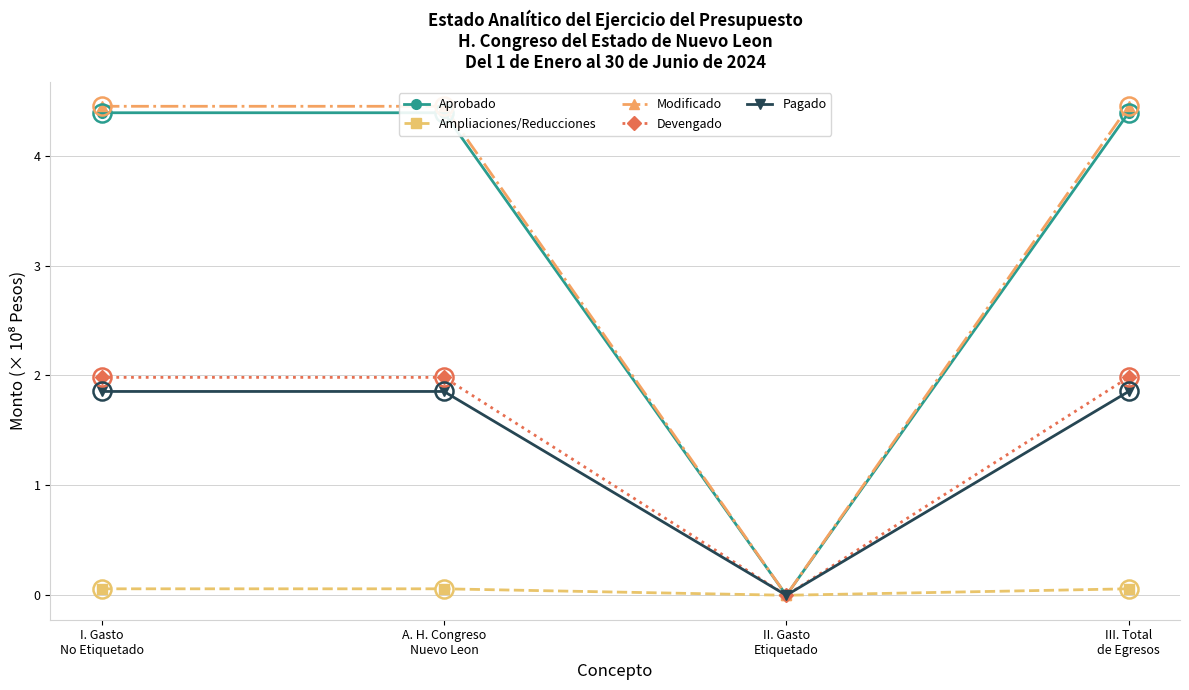

Is the value of Aprobado at III. Total
de Egresos greater than the value of Devengado at III. Total
de Egresos?

Yes